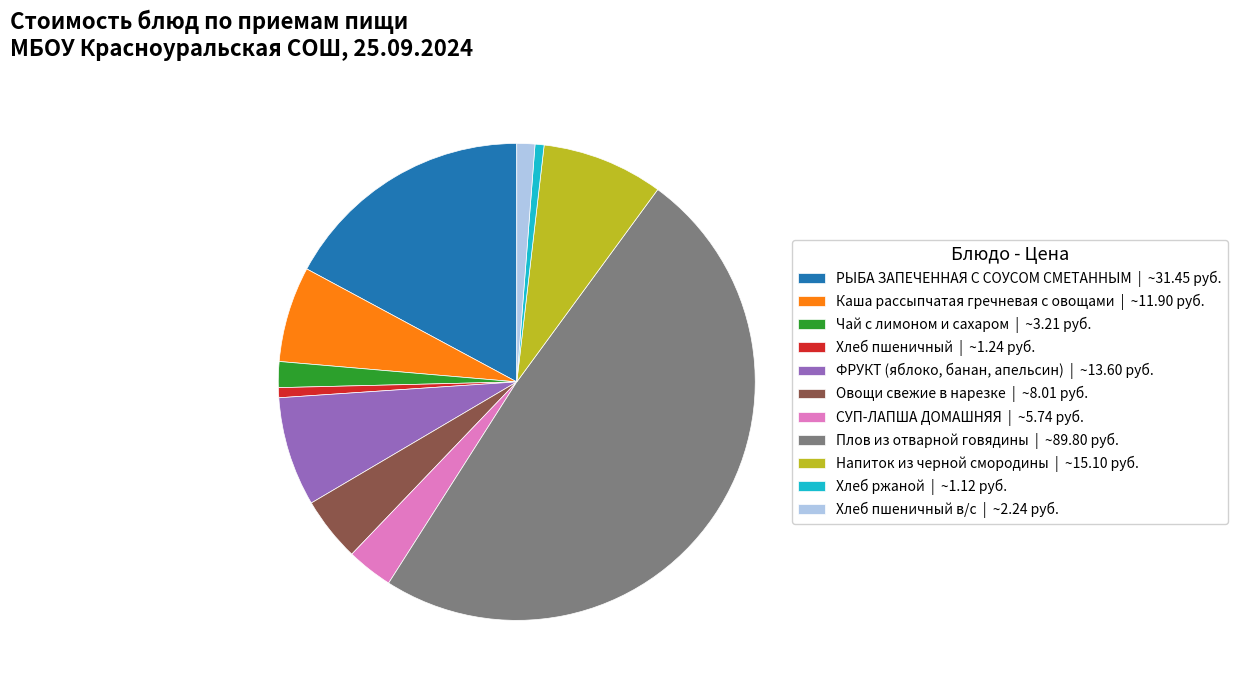

Is Хлеб пшеничный в/с | ~2.24 руб. the majority of the pie?

No